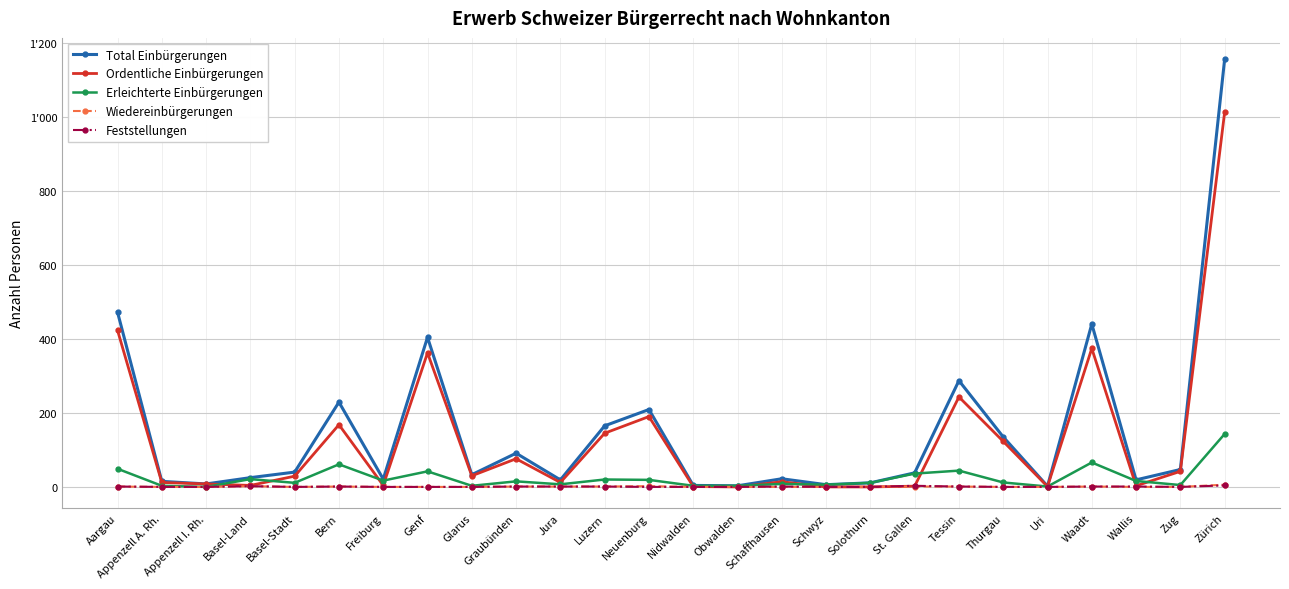

What is the label of the 24th point from the right?

Appenzell I. Rh.